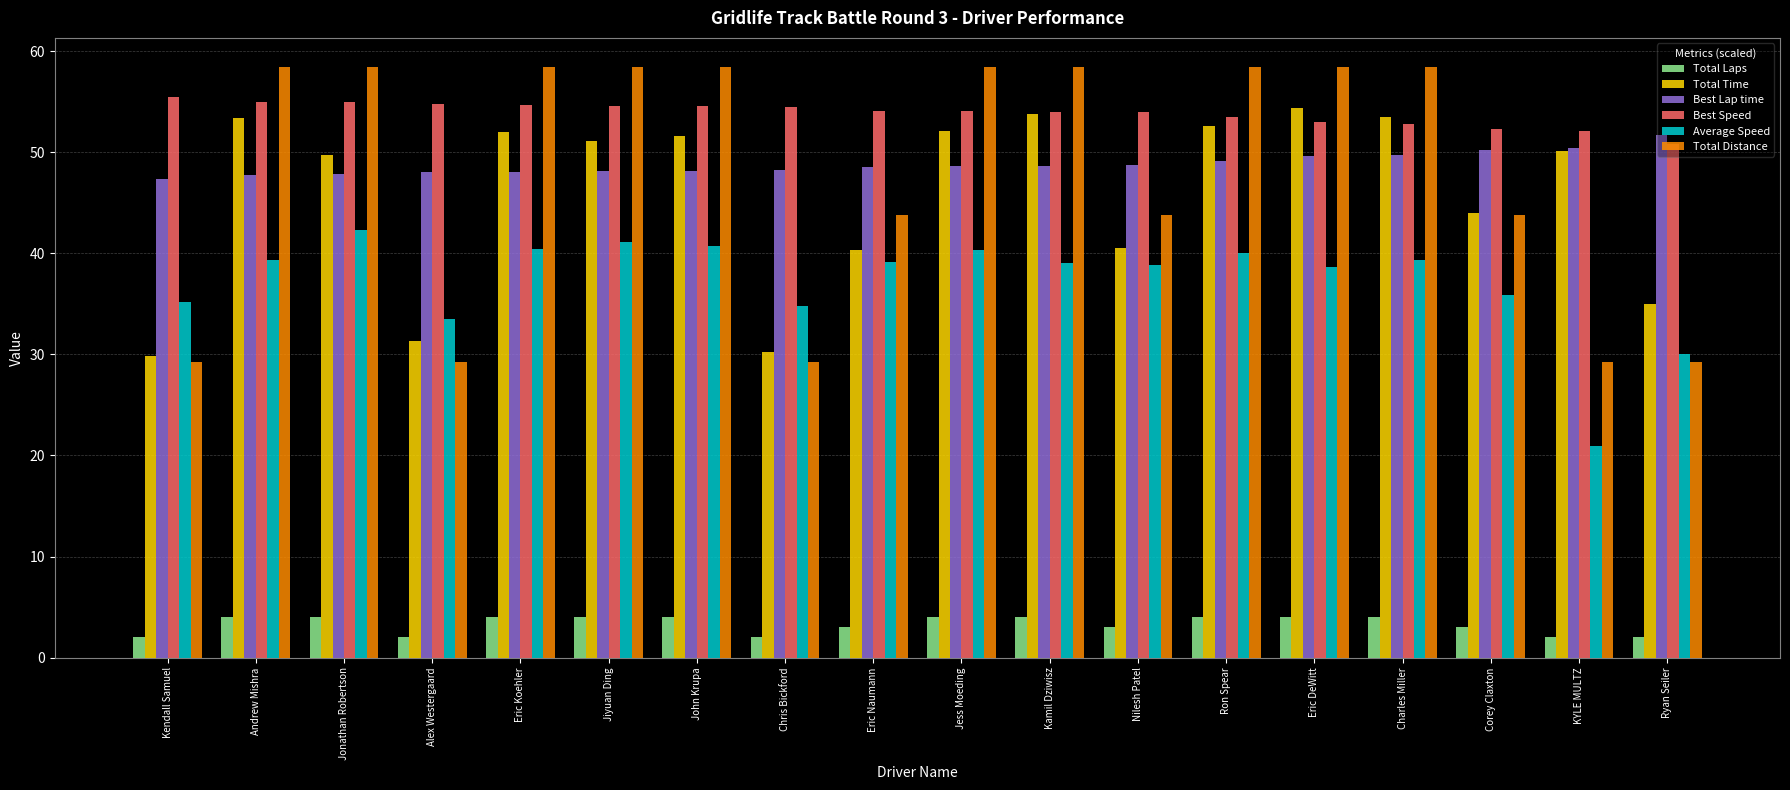

Is it true that Total Laps equals 4.0 at Jonathan Robertson?

True